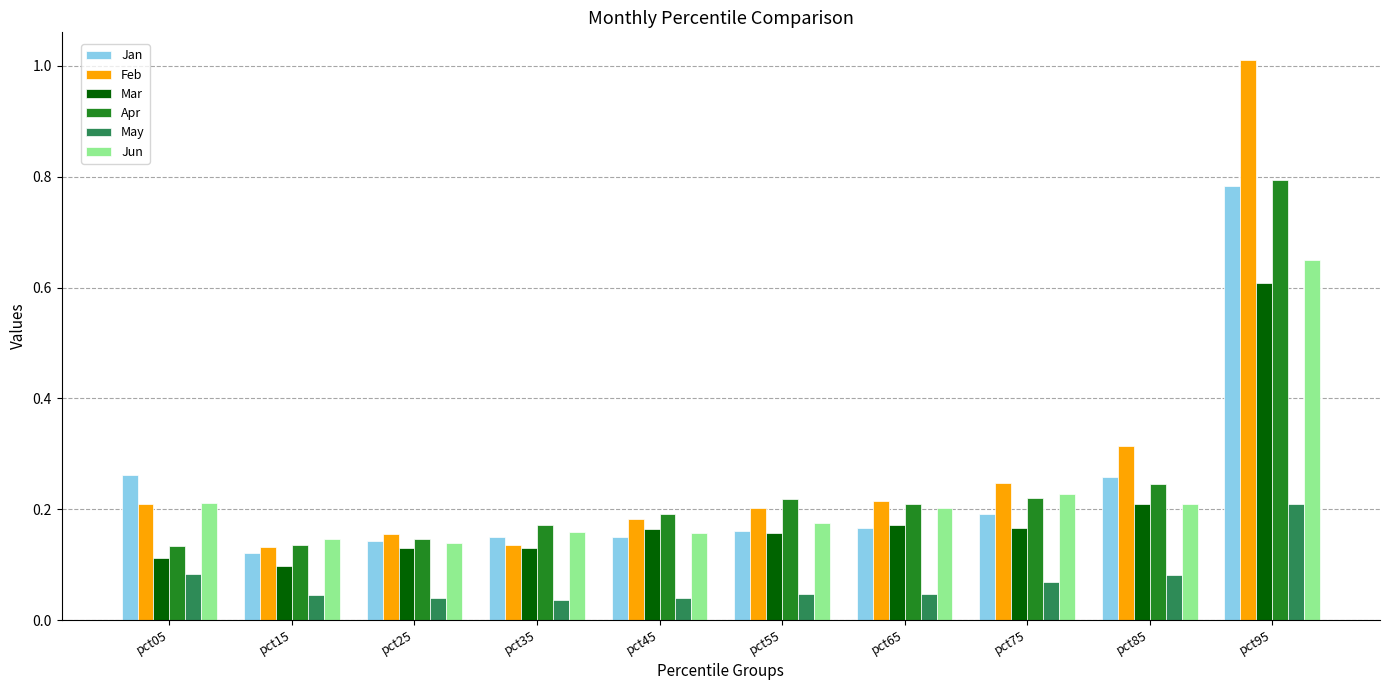

Is it true that Mar equals 0.2 at pct25?

False